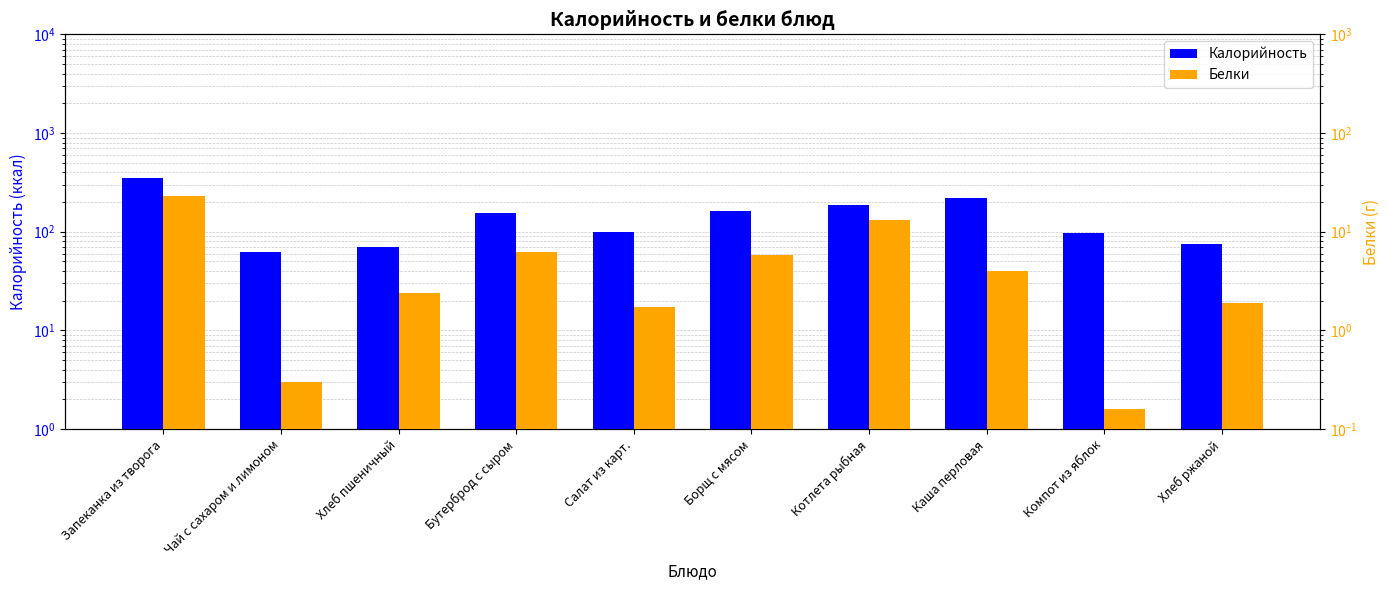

Which series has the largest total across all categories?

Калорийность